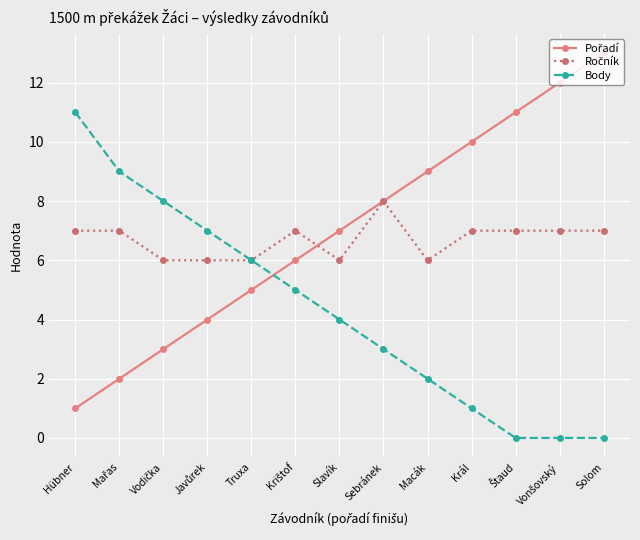

At which label does Body reach its peak?

Hübner